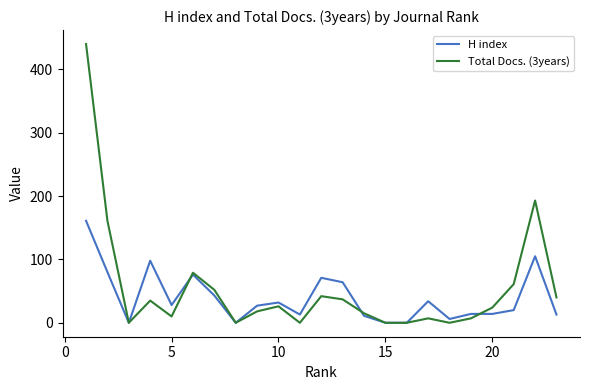

Rank the series by their maximum value, from lowest to highest.

H index, Total Docs. (3years)